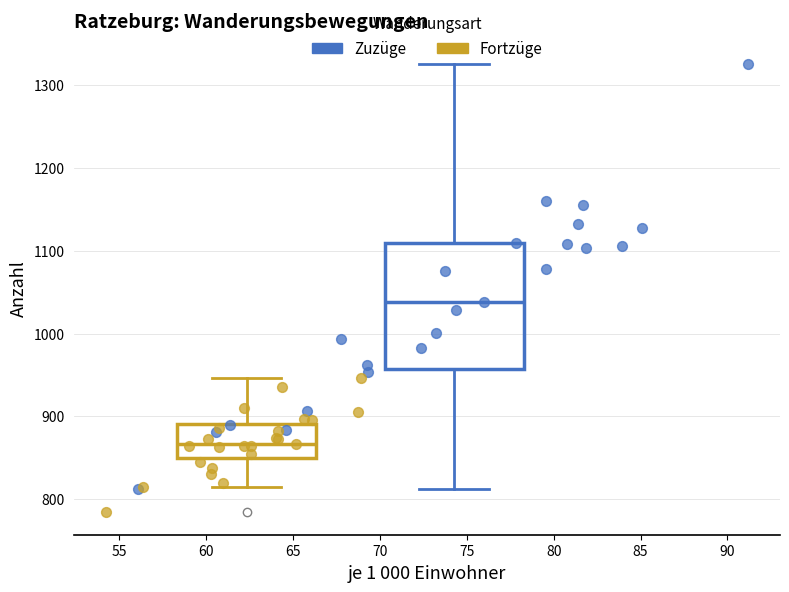

Which series contains the lowest Y value?

Fortzüge